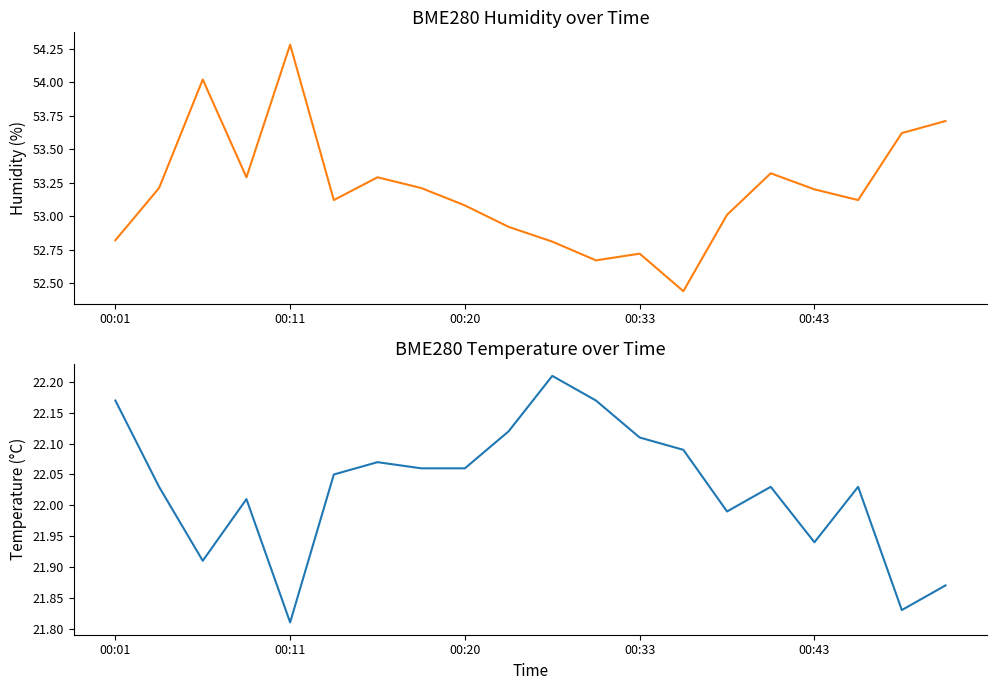

How many interior local valleys does the BME280_humidity series have?

5